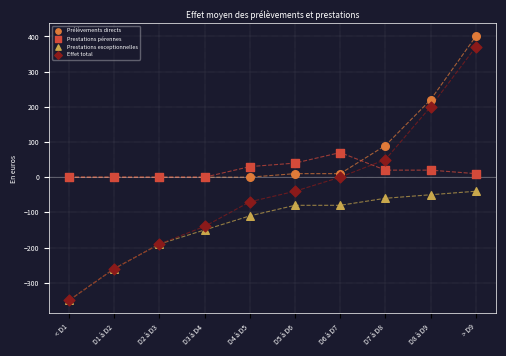

What are all the series names shown in the legend?

Prélèvements directs, Prestations pérennes, Prestations exceptionnelles, Effet total